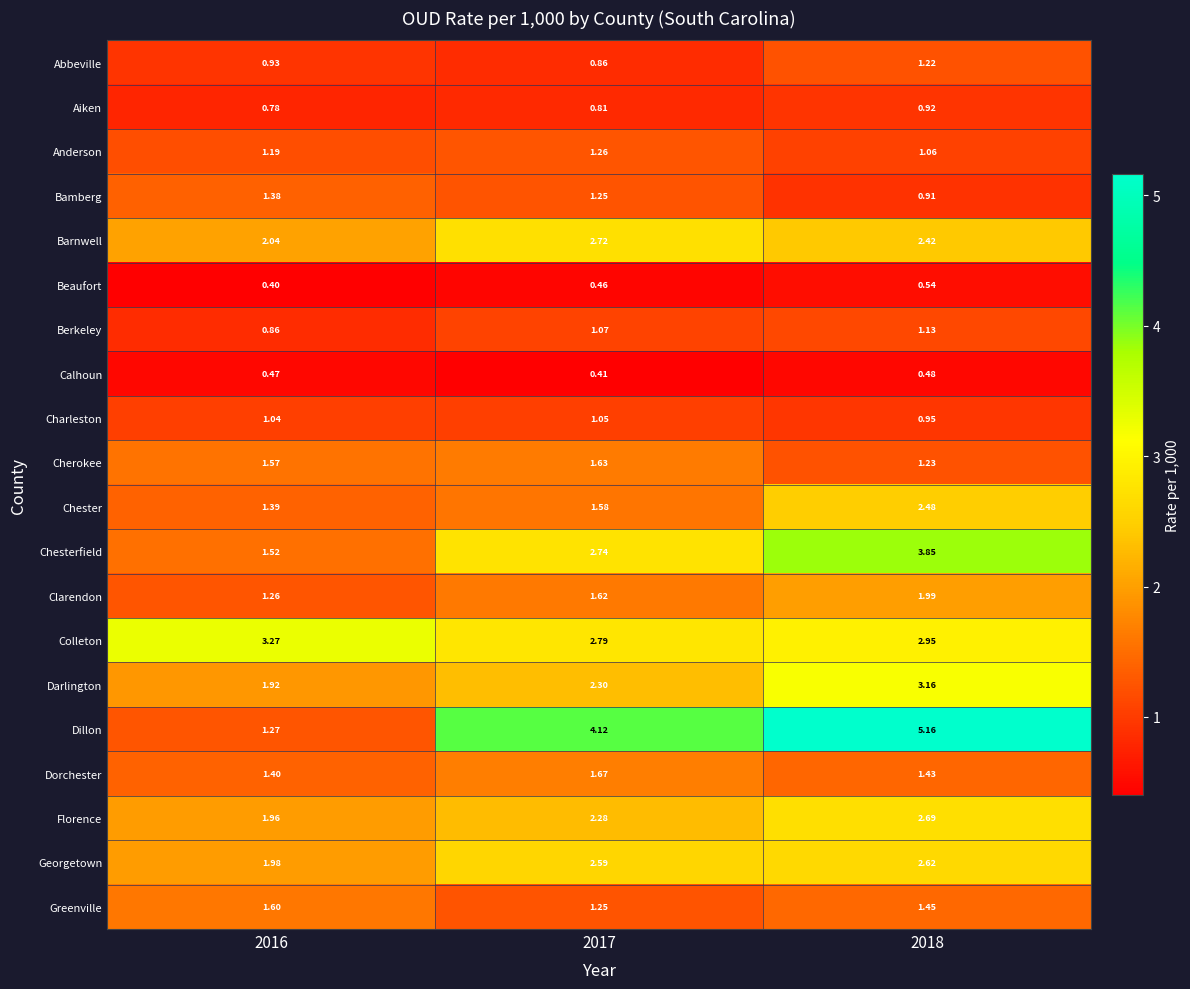

At how many categories does at least one series exceed 2?

3